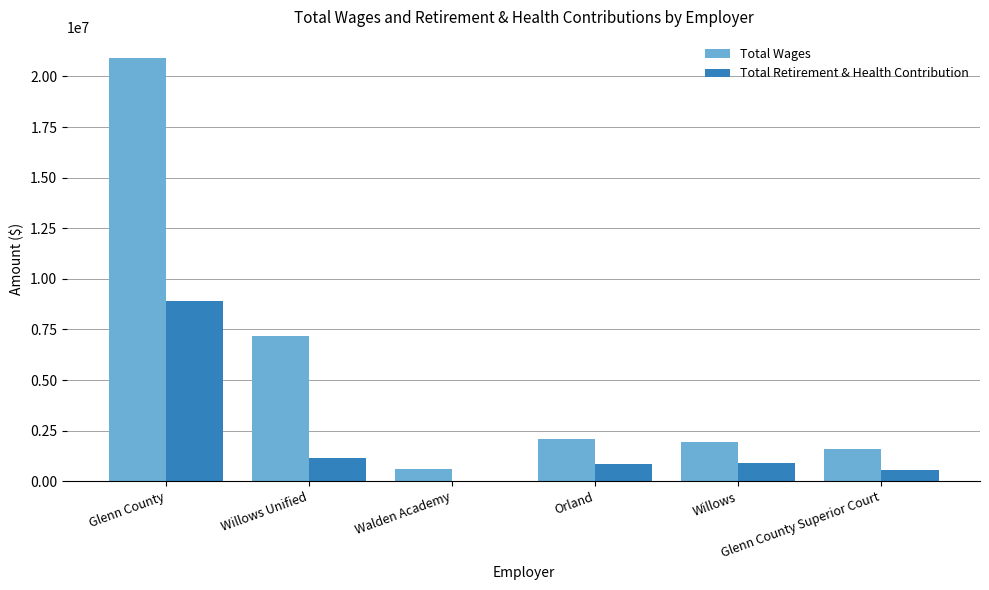

At which label does Total Wages first exceed 2076886?

Glenn County